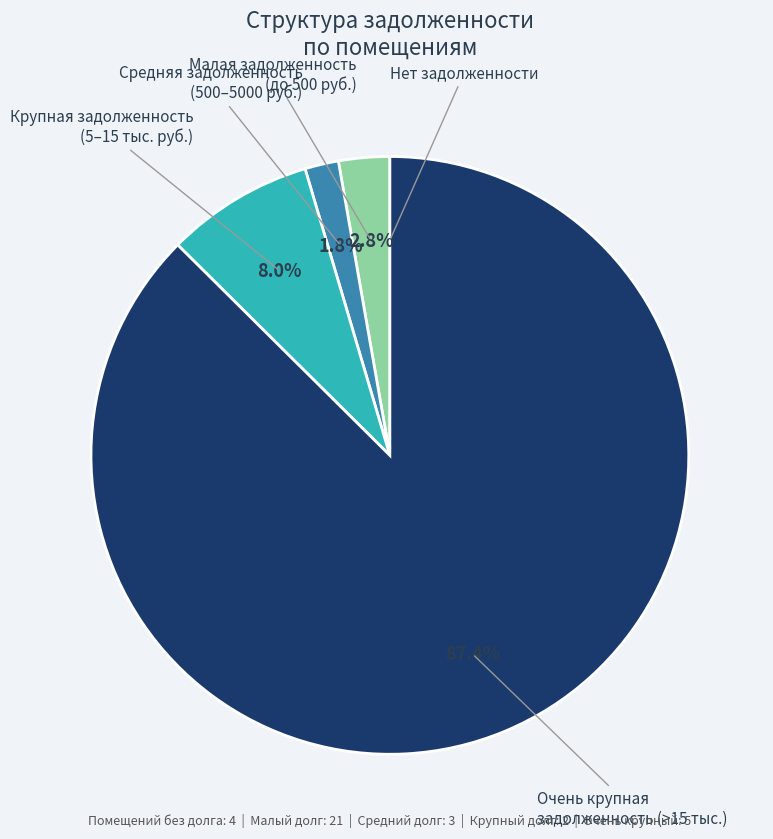

Is there a majority slice in this chart?

Yes